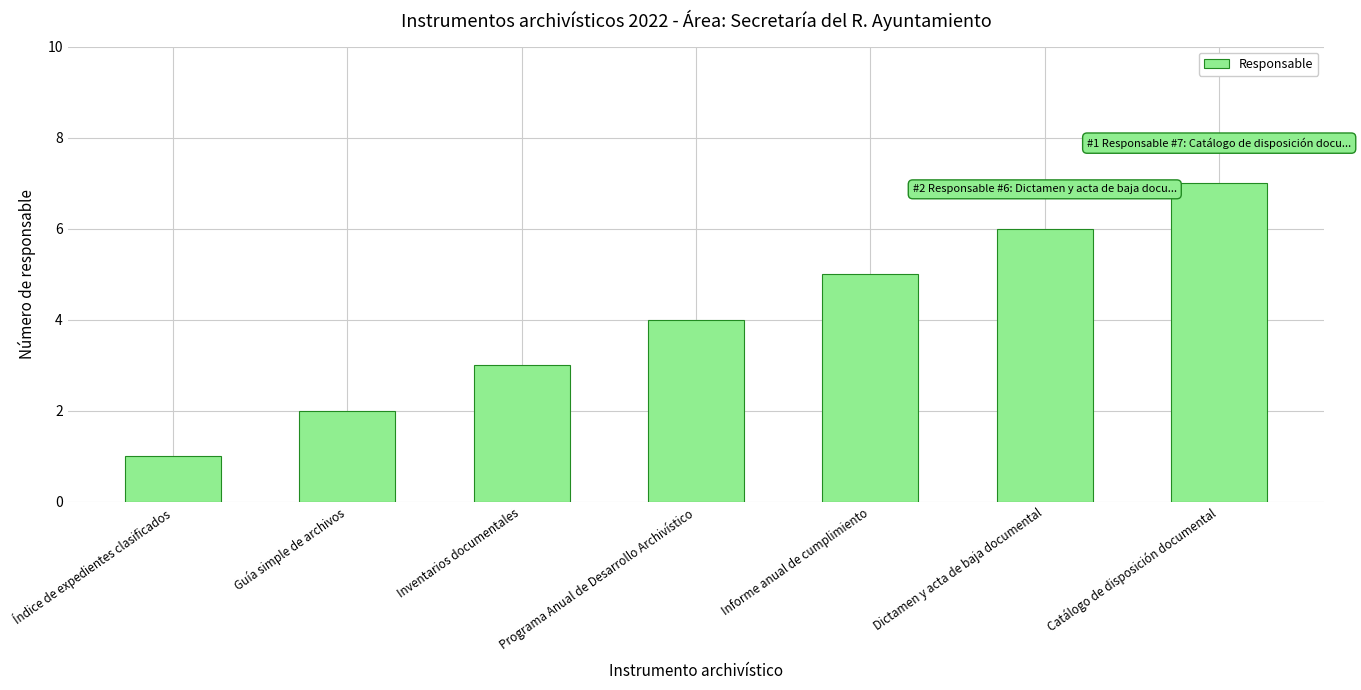

What is the label of the 2nd bar from the left?

Guía simple de archivos